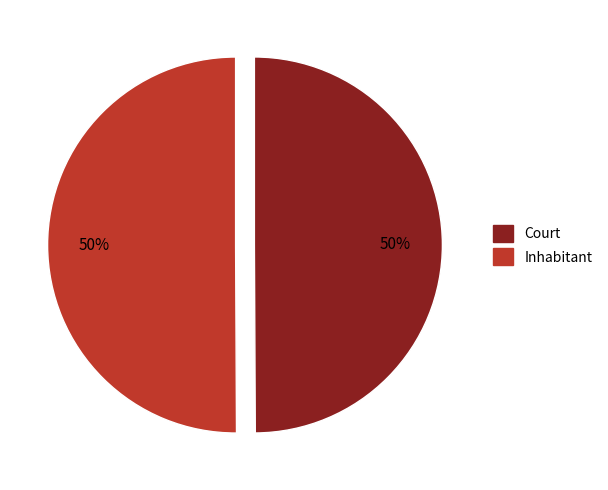

To the nearest percent, what is the average slice percentage?

50%